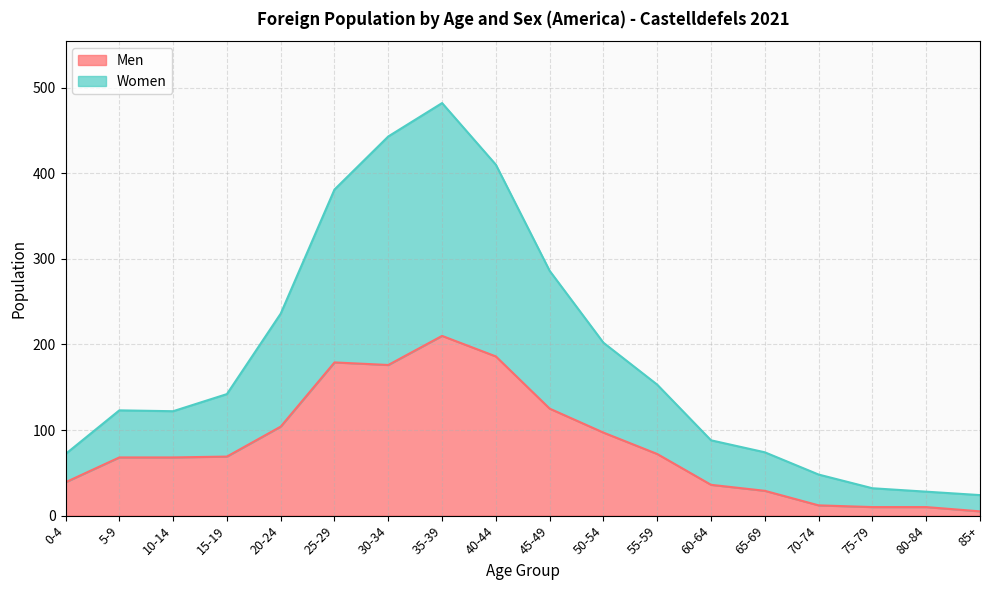

True or false: Women has more than 1 points higher than both neighbors.

True